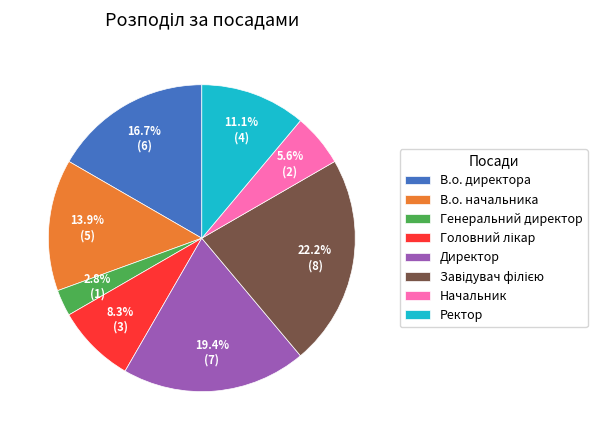

Is the sum of Ректор and Начальник greater than half?

No